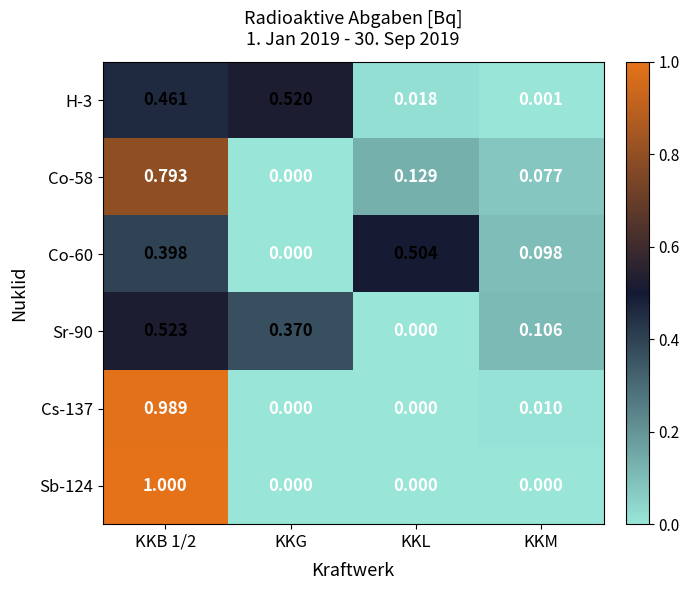

At which label is Co-58 closest to 0?

KKG